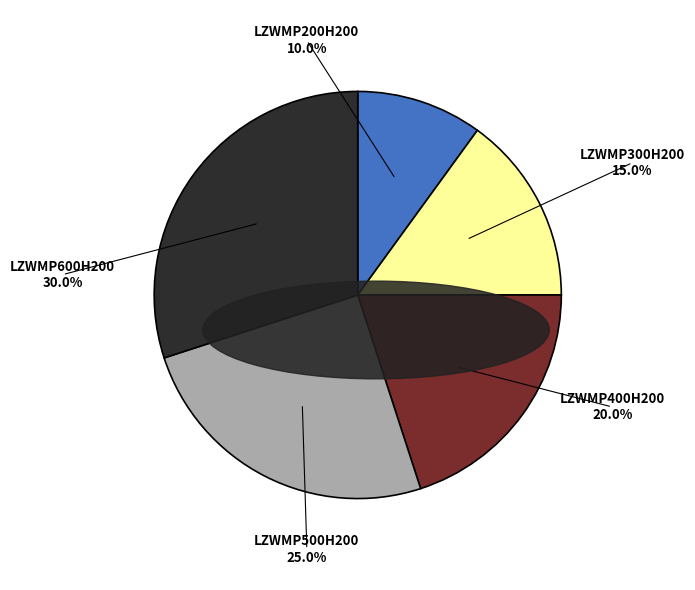

To the nearest percent, what is the difference between the LZWMP500H200 and LZWMP400H200 slice percentages?

5%